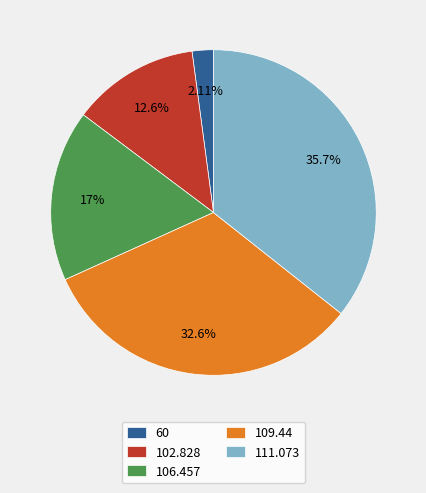

What percentage is the 60 slice, to the nearest percent?

2%